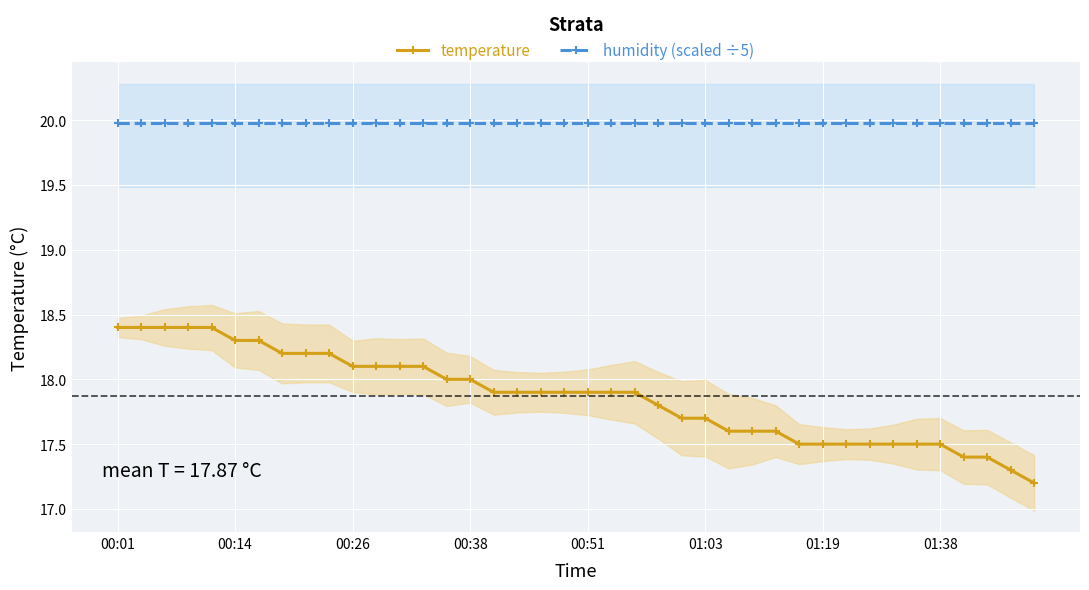

Between 19 and 8, which is larger?

8